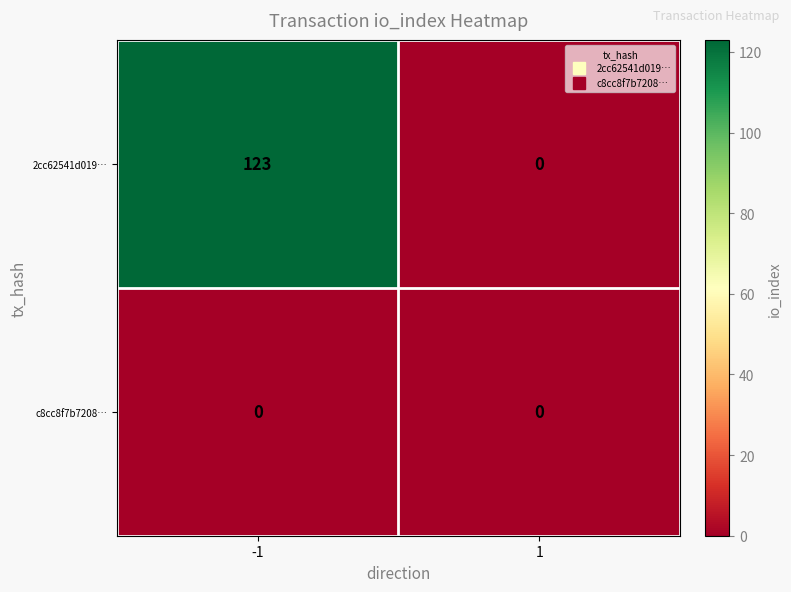

Count the number of categories in the chart.

2